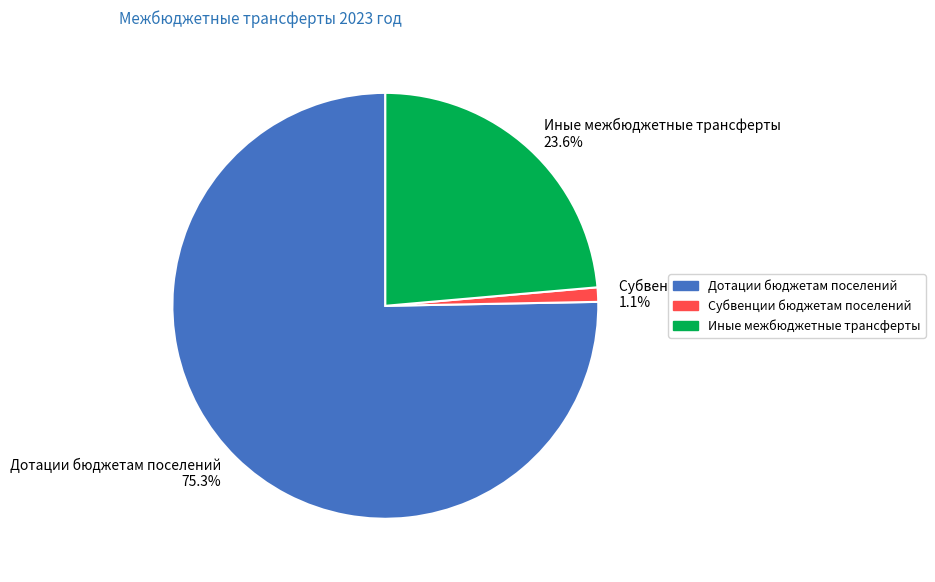

Between Субвенции бюджетам поселений 1.1% and Иные межбюджетные трансферты 23.6%, which is larger?

Иные межбюджетные трансферты 23.6%